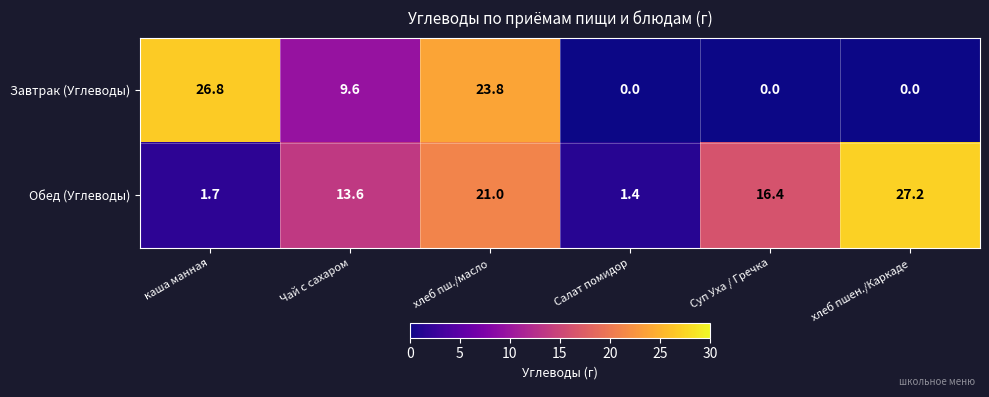

At which category is the sum across all series the highest?

хлеб пш./масло